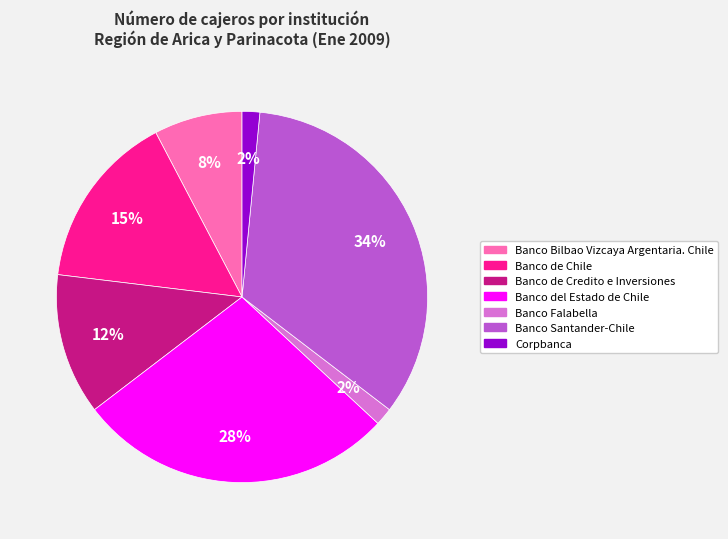

Do Banco del Estado de Chile and Corpbanca together represent more than half of the pie?

No